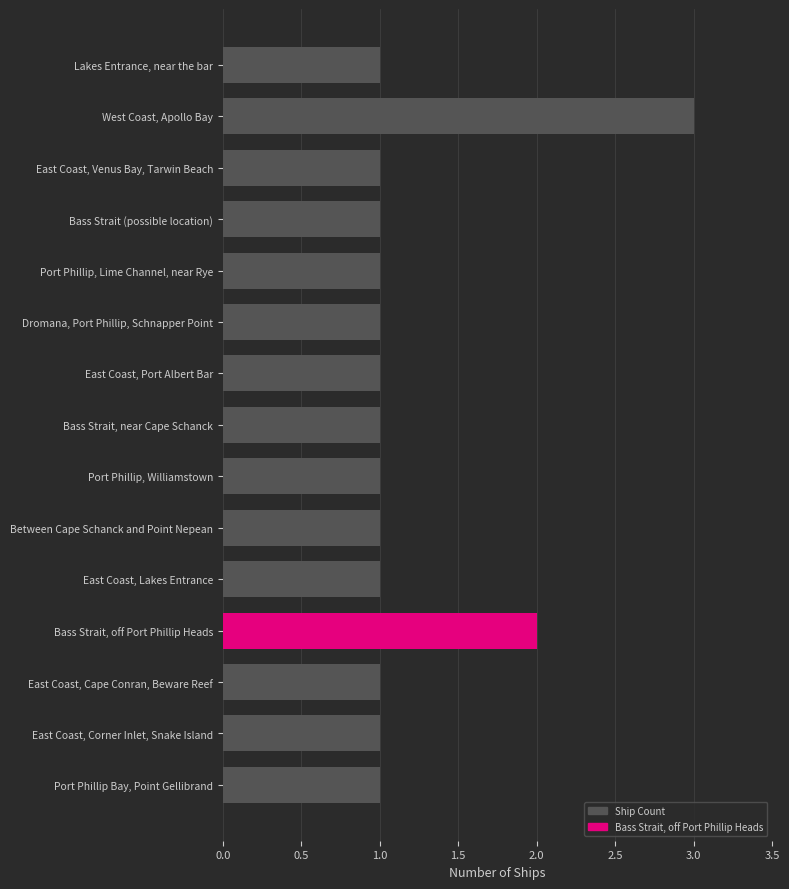

Are the bars grouped side by side (vs. stacked)?

No